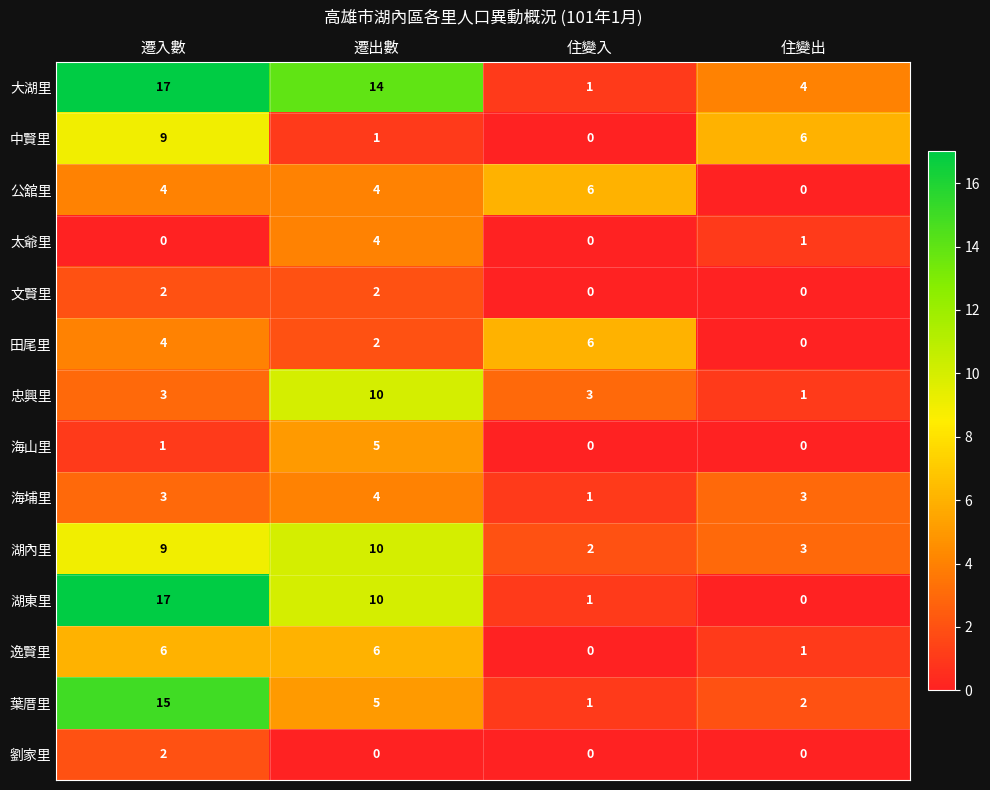

Is it true that 葉厝里 equals 5 at 遷出數?

True